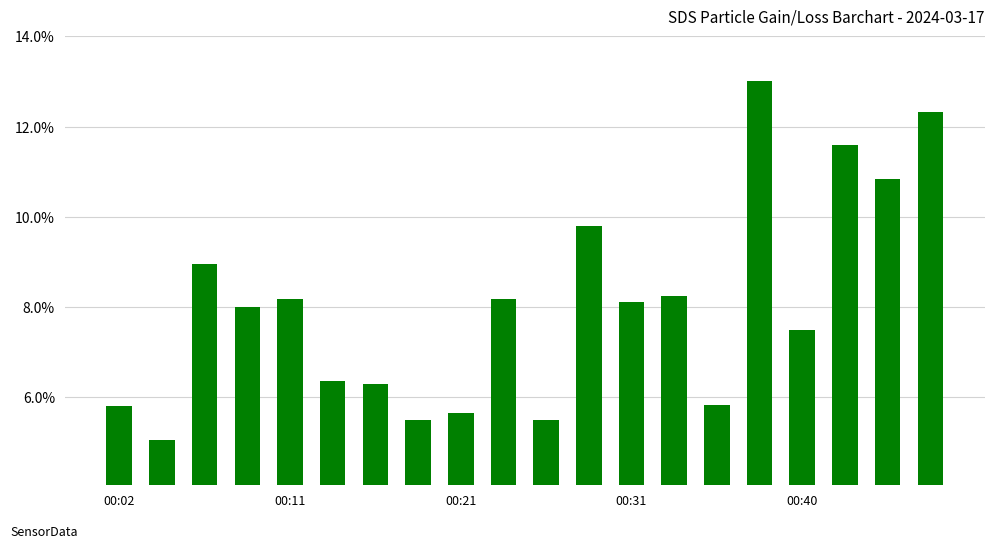

What is the value of the 10th bar from the left?

8.2